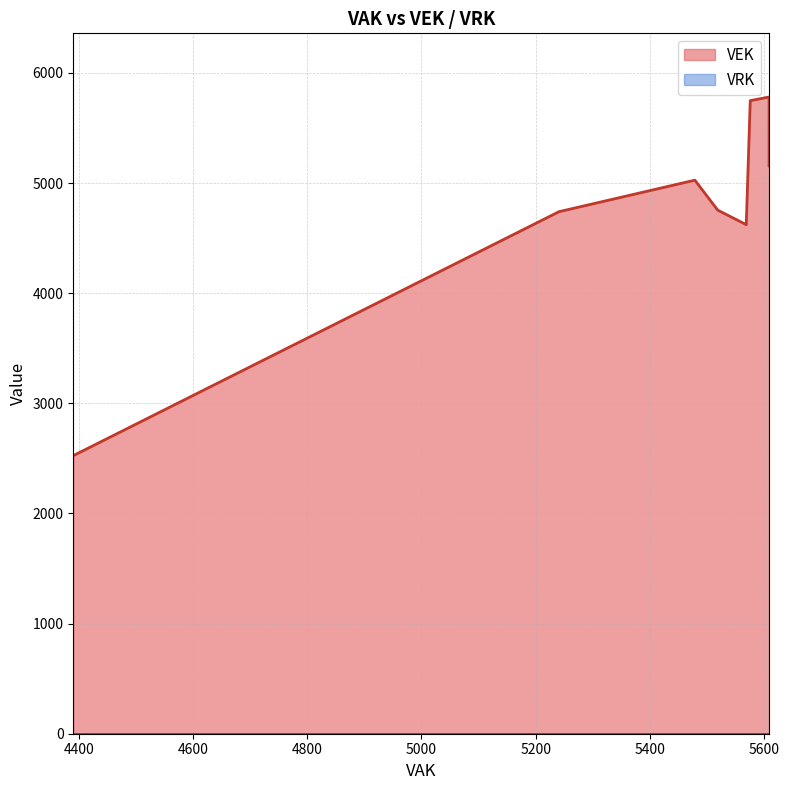

How many data points in VEK are less than 5156?

13